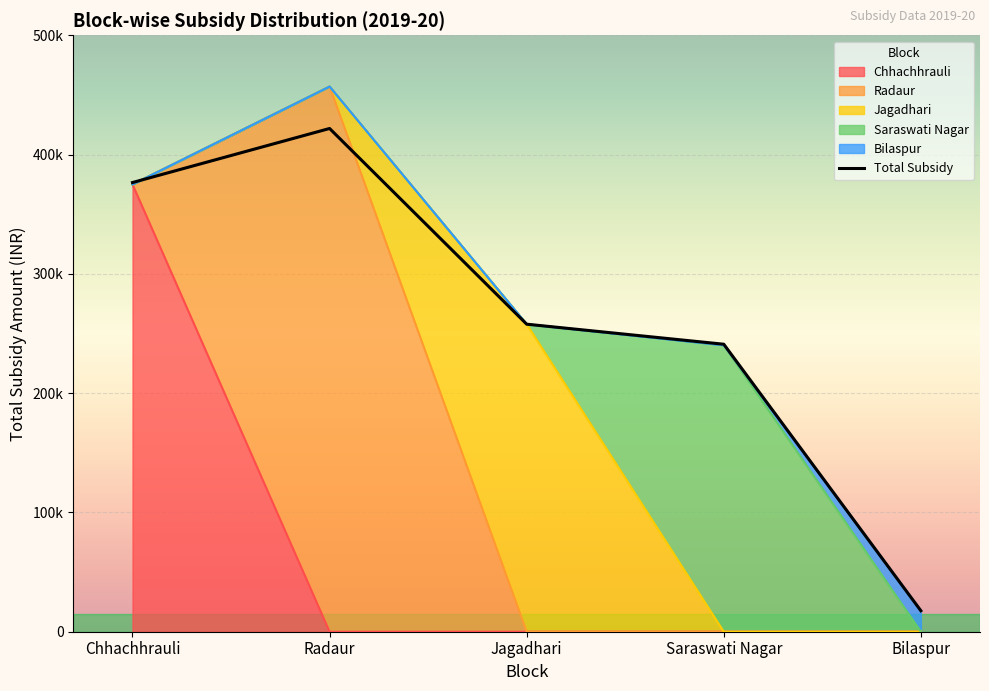

What is the label of the 3rd point from the right?

Jagadhari